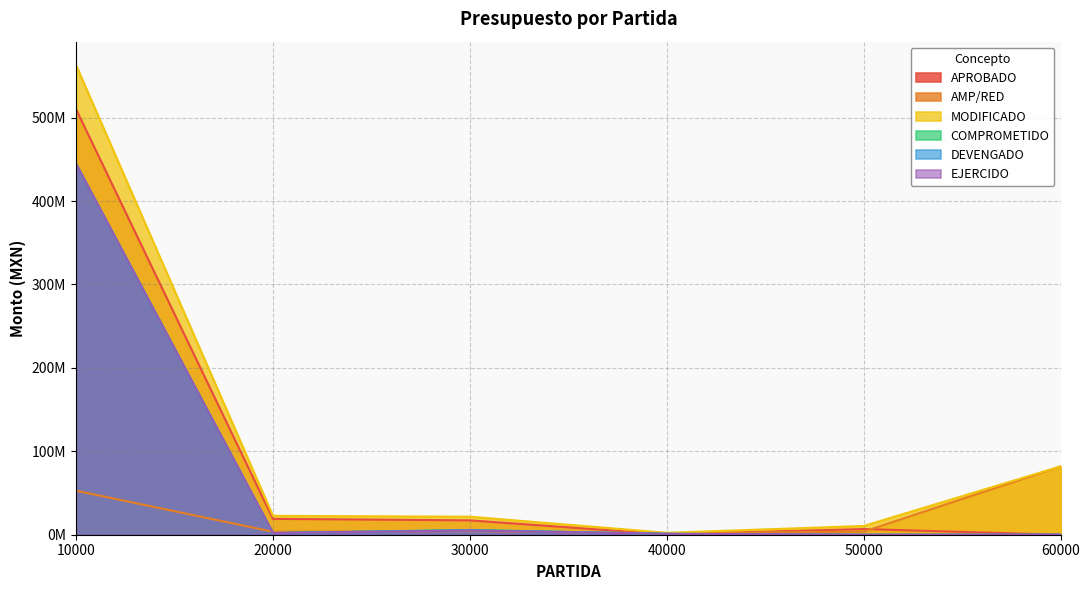

Which series has the largest range (max minus min)?

MODIFICADO